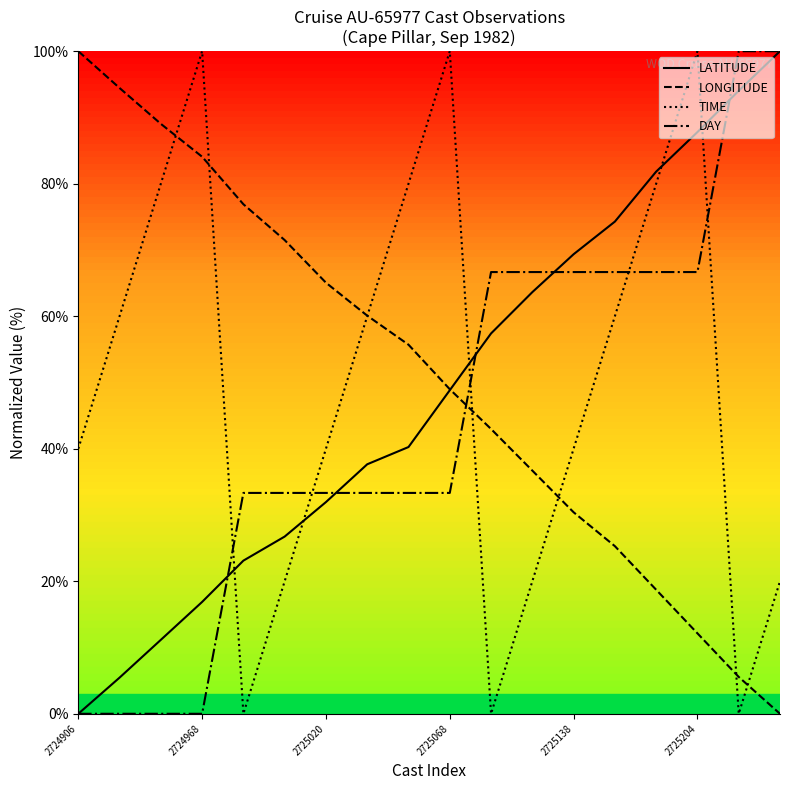

What is the highest value of the LONGITUDE series?

100.0